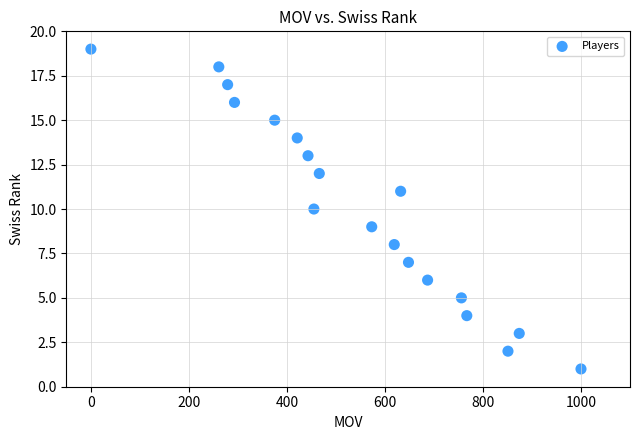

What is the range of Y values (max minus min)?

18